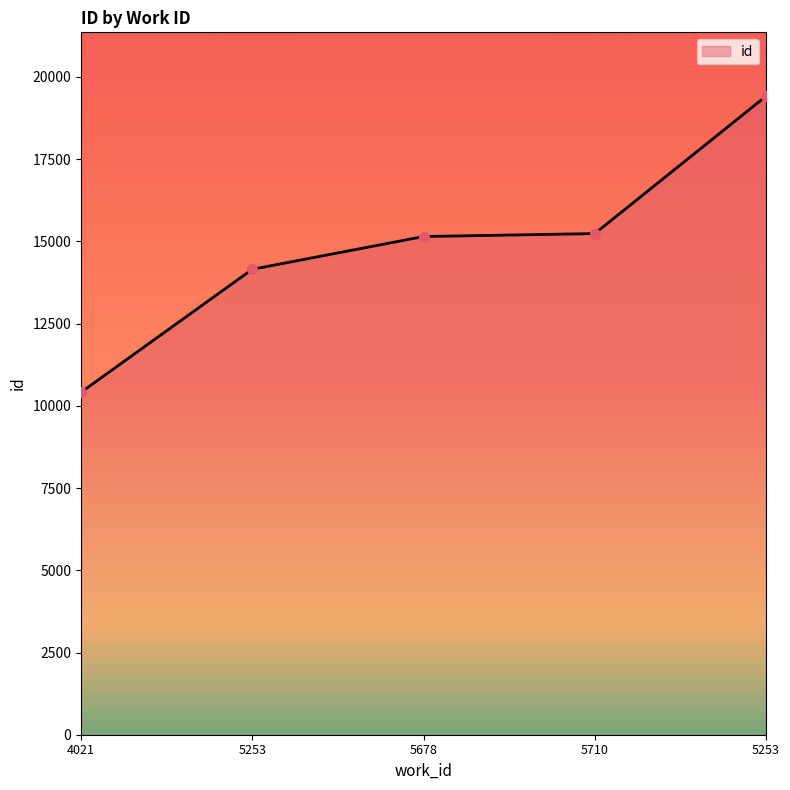

What is the change in value from 5253 to 5678?

+997